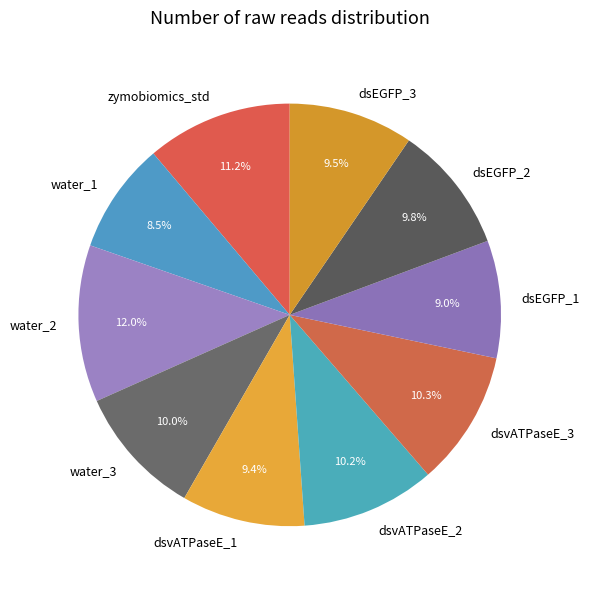

Approximately how many times larger is the value at dsEGFP_3 compared to water_2?

0.8